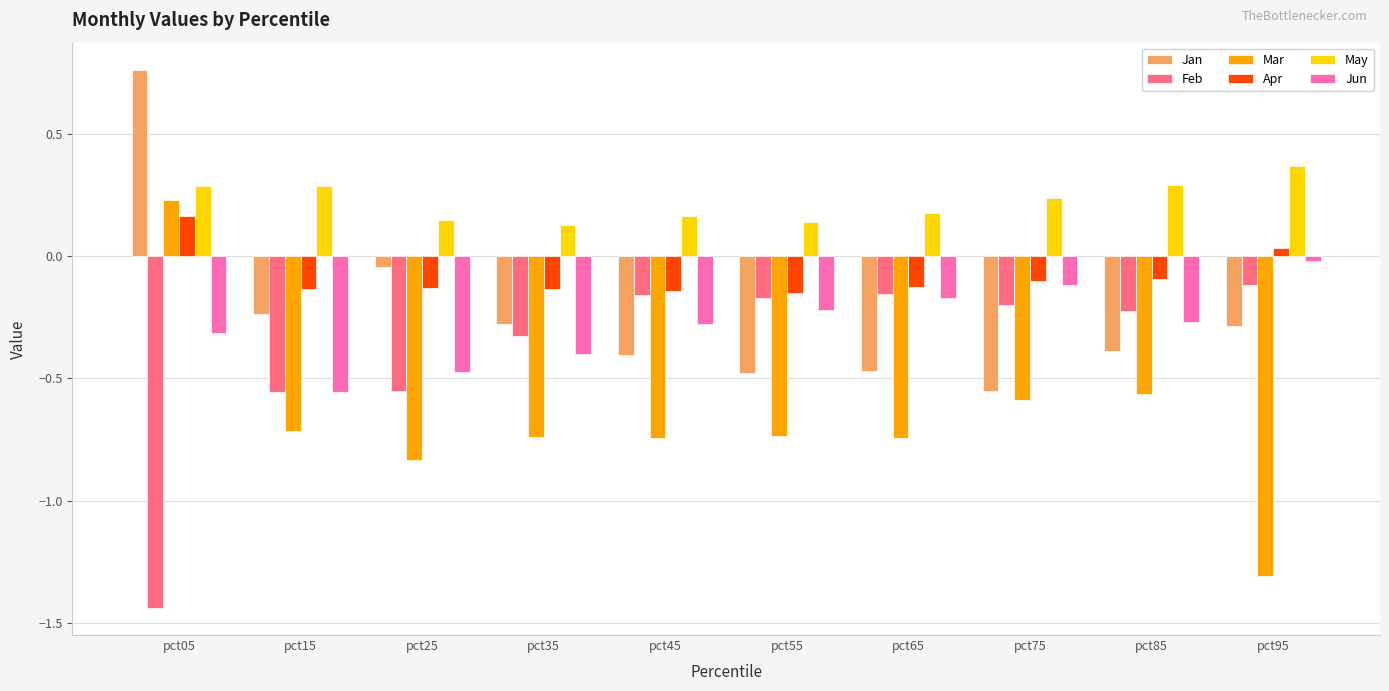

What is the sum of the Feb values at pct45 and pct85?

-0.4